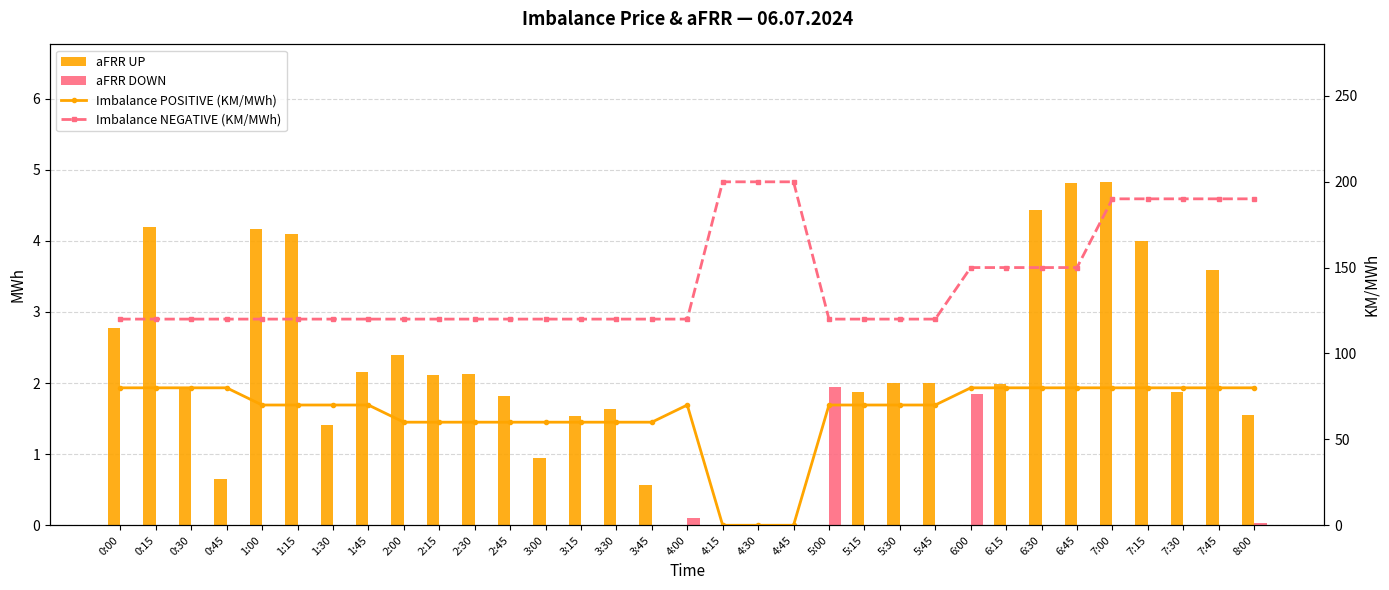

Is the value of aFRR UP at 1:15 greater than the value of Imbalance NEGATIVE (KM/MWh) at 1:30?

No